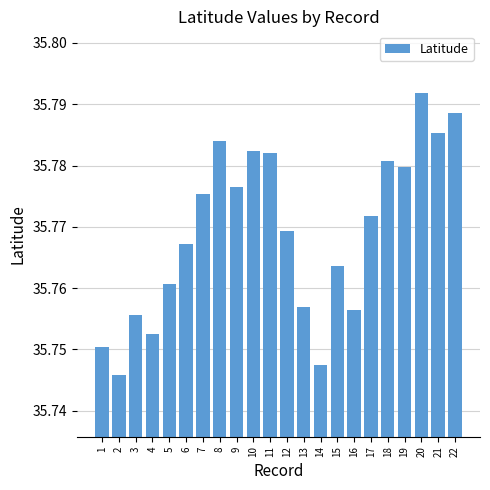

What is the ratio of the value at 6 to the value at 4?

1.0